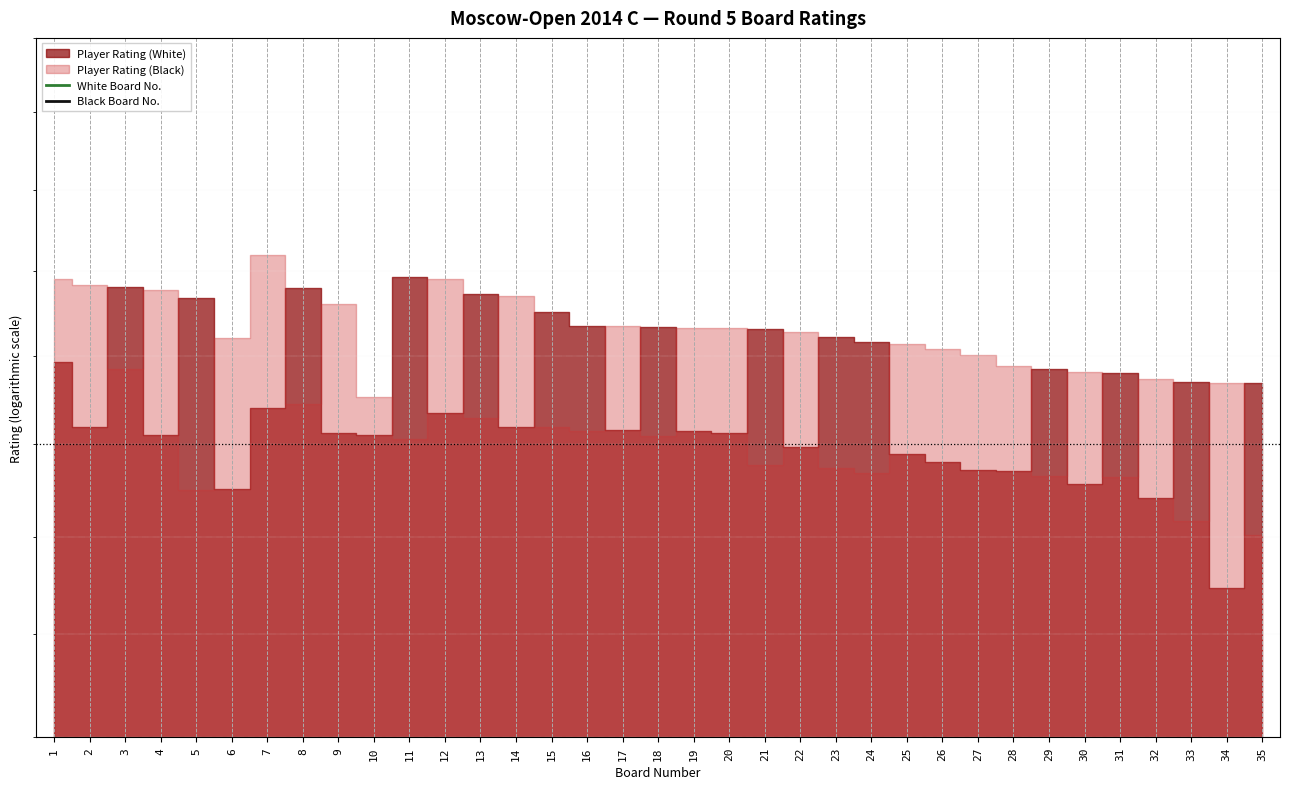

Is the value of Black Board No. at 24 greater than the value of White Board No. at 31?

Yes